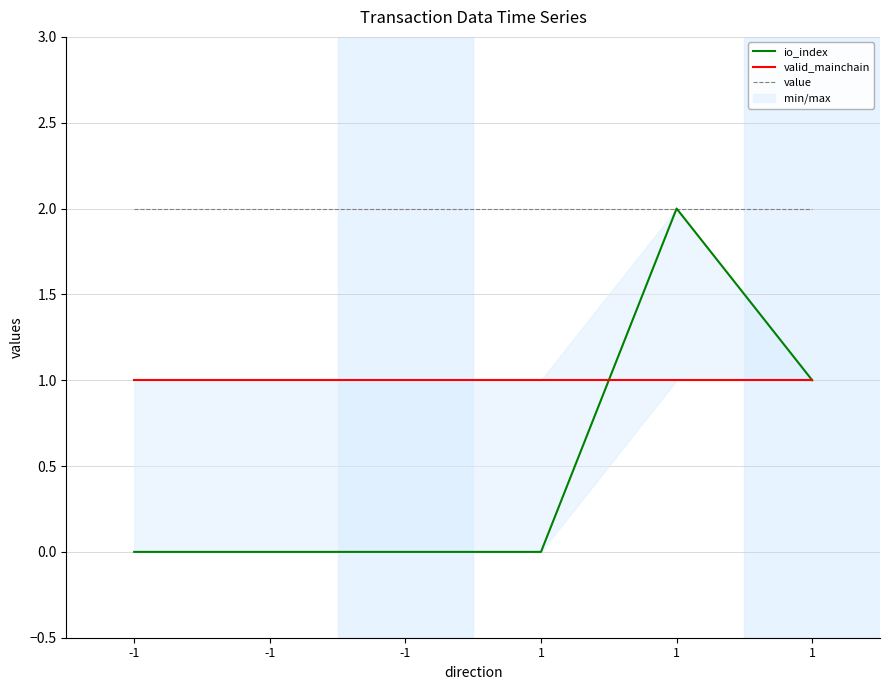

The value of valid_mainchain at 1 is 1.0. True or false?

True